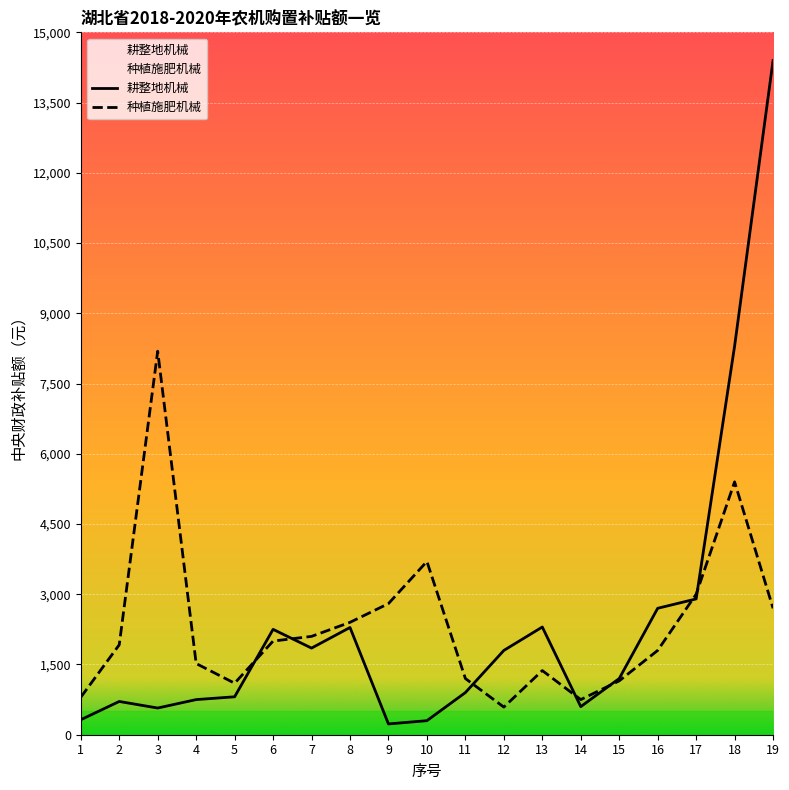

What is the total value across all series at 7?

3950